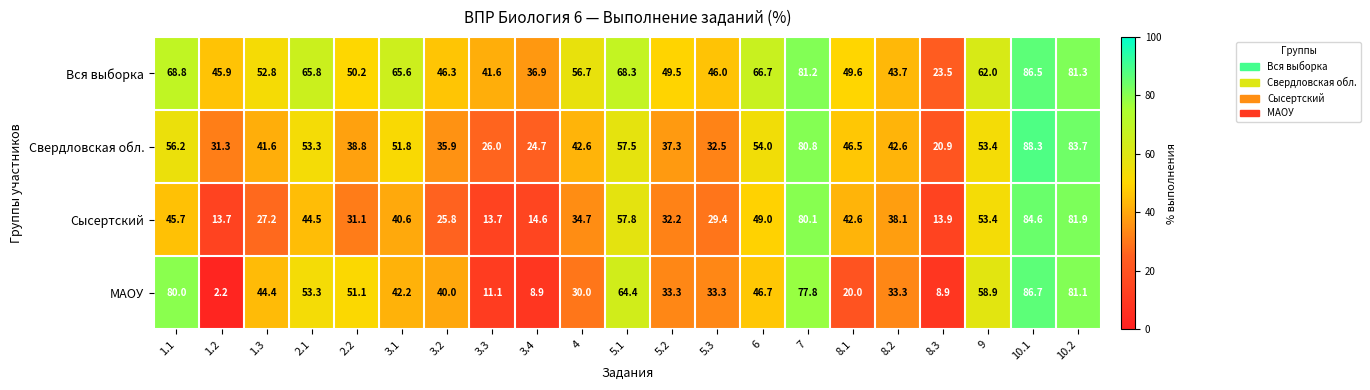

List the series in order of their overall mean, lowest first.

Сысертский, МАОУ, Свердловская обл., Вся выборка